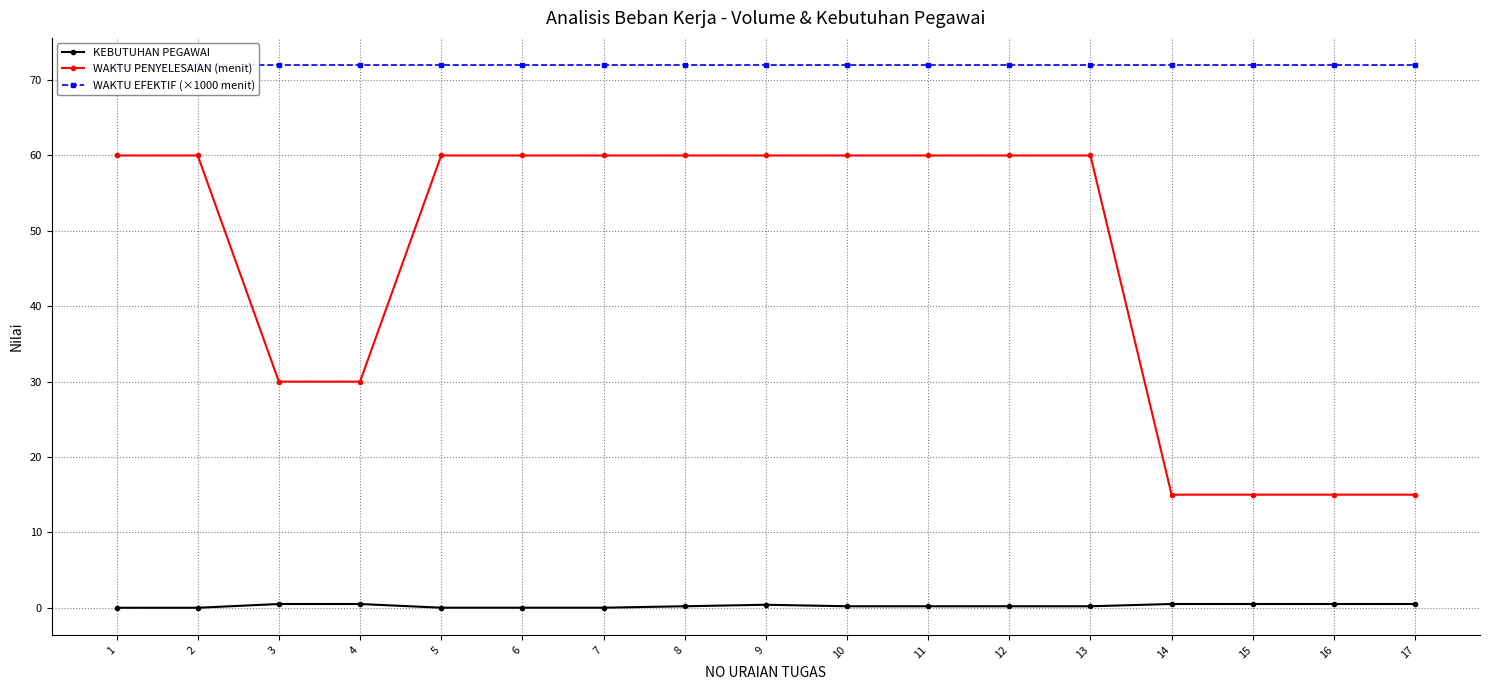

True or false: WAKTU EFEKTIF (×1000 menit) has more than 2 points higher than both neighbors.

False